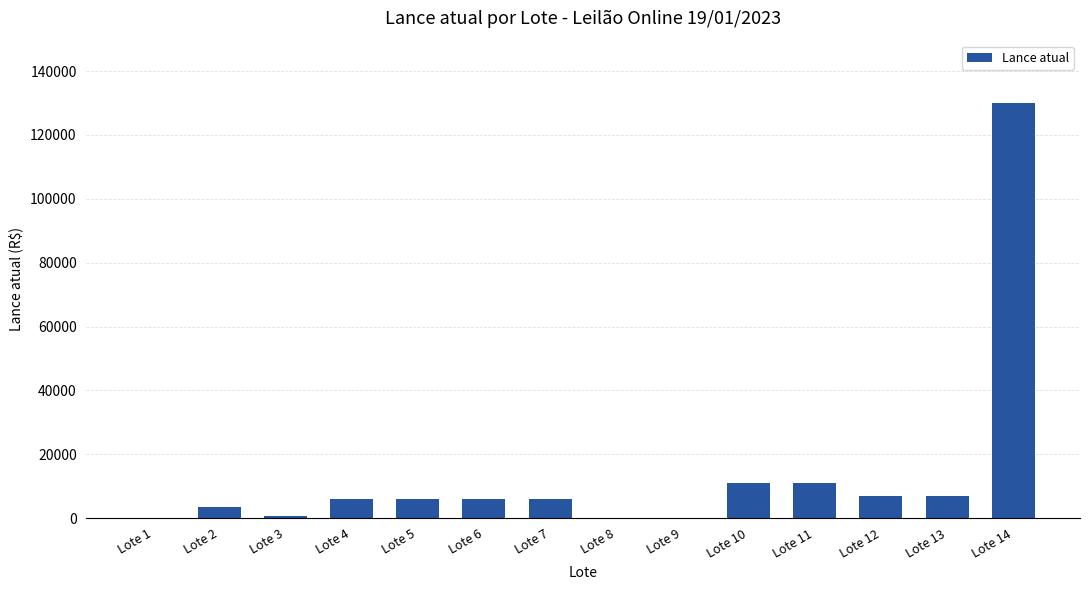

What is the greatest value displayed?

130000.0